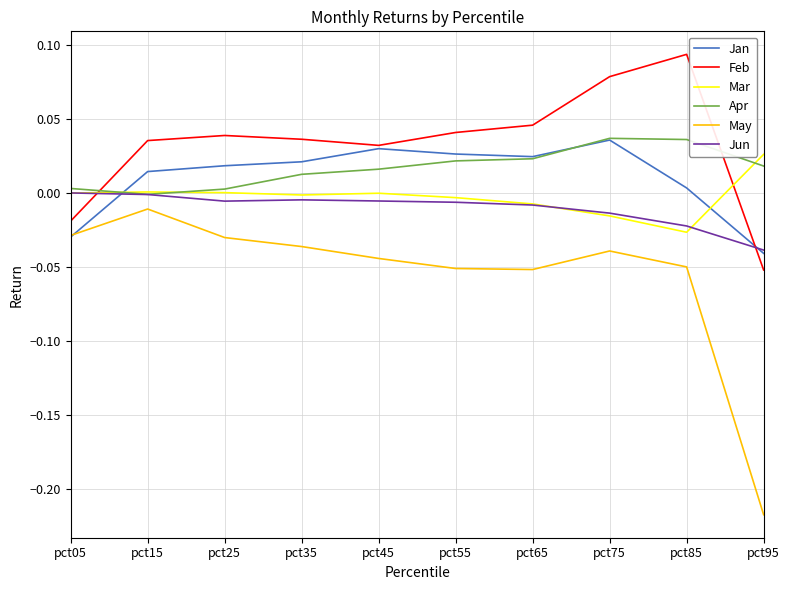

Which series has the largest total across all categories?

Feb